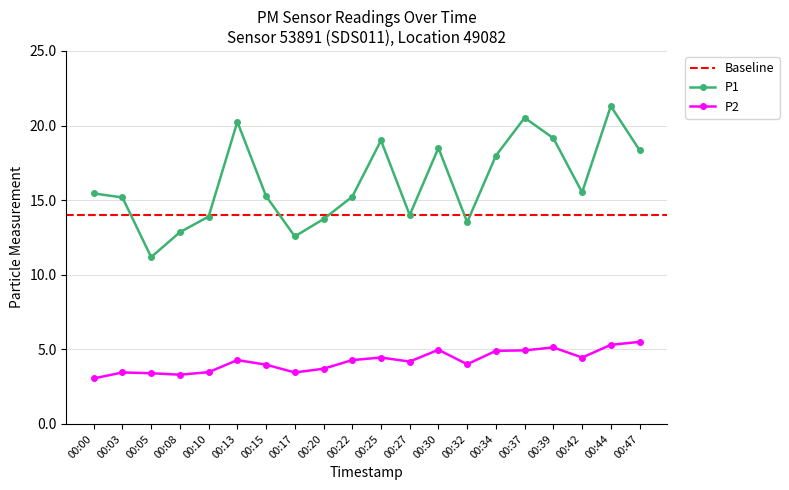

How many lines are shown in the chart?

2